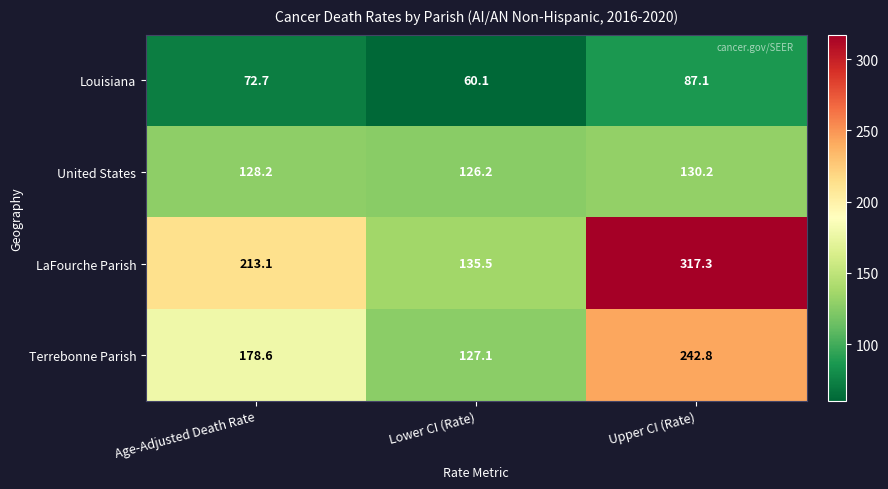

Rank the series by their average value, from highest to lowest.

LaFourche Parish, Terrebonne Parish, United States, Louisiana